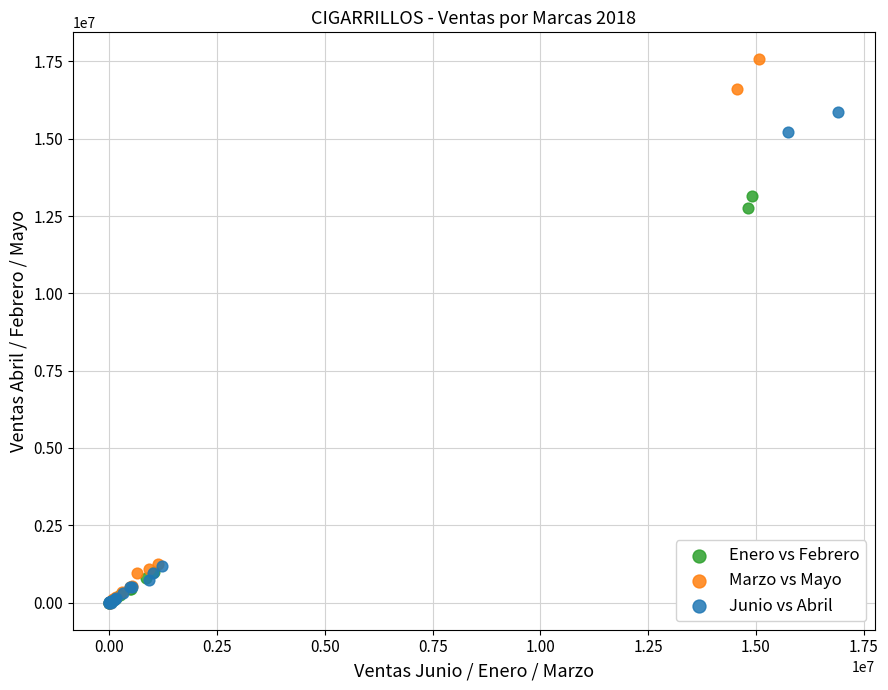

What are all the series names shown in the legend?

Enero vs Febrero, Marzo vs Mayo, Junio vs Abril